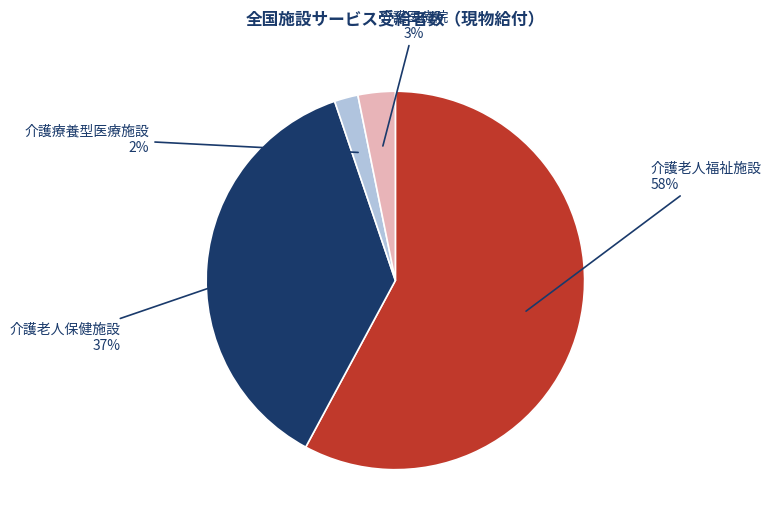

To the nearest percent, what is the average slice percentage?

25%